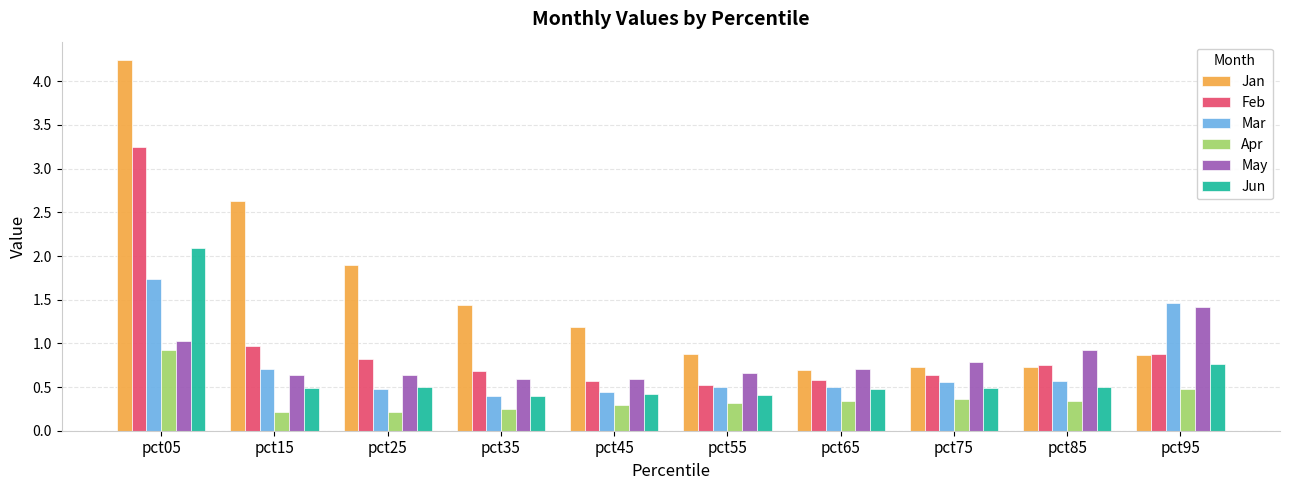

What is the average value of the Feb series?

1.0